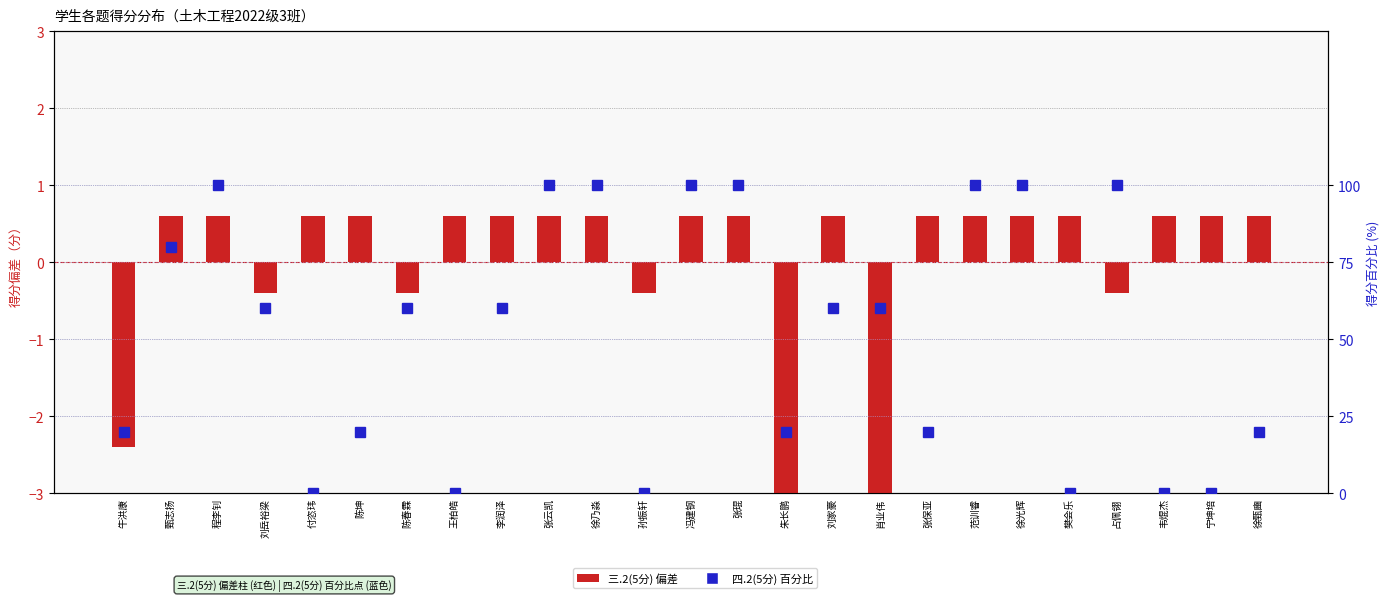

Where is 四.2(5分) nearest to the value 50?

刘岳裕梁